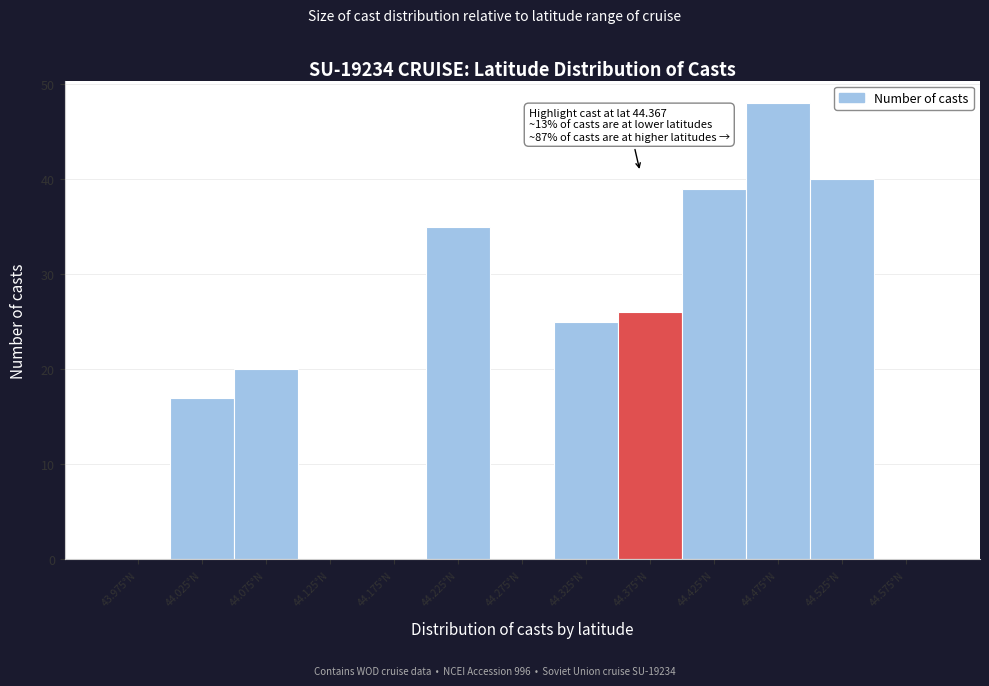

Which range on the x-axis has the tallest bar?

44.45 to 44.50